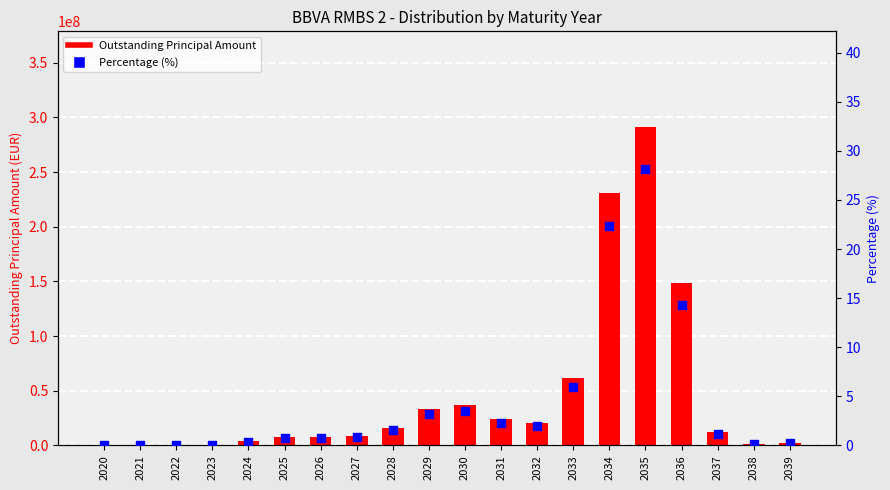

What are all the series names shown in the legend?

Outstanding Principal Amount, Percentage (%)